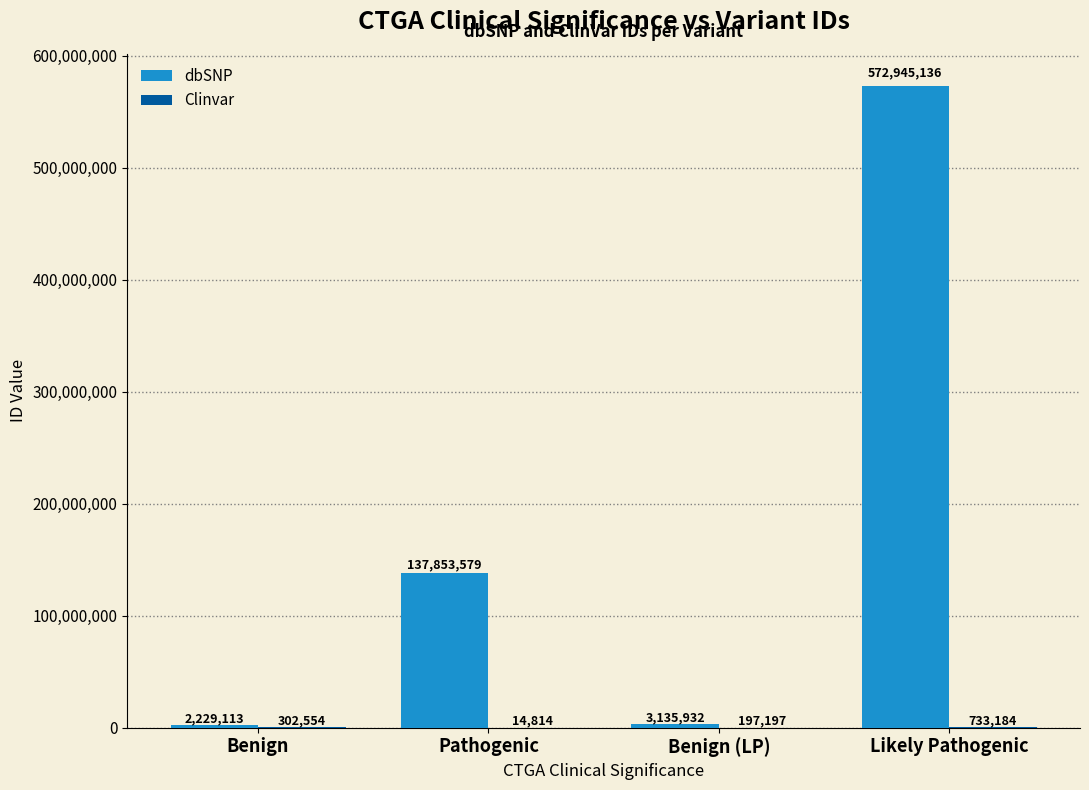

Which series has the largest range (max minus min)?

dbSNP